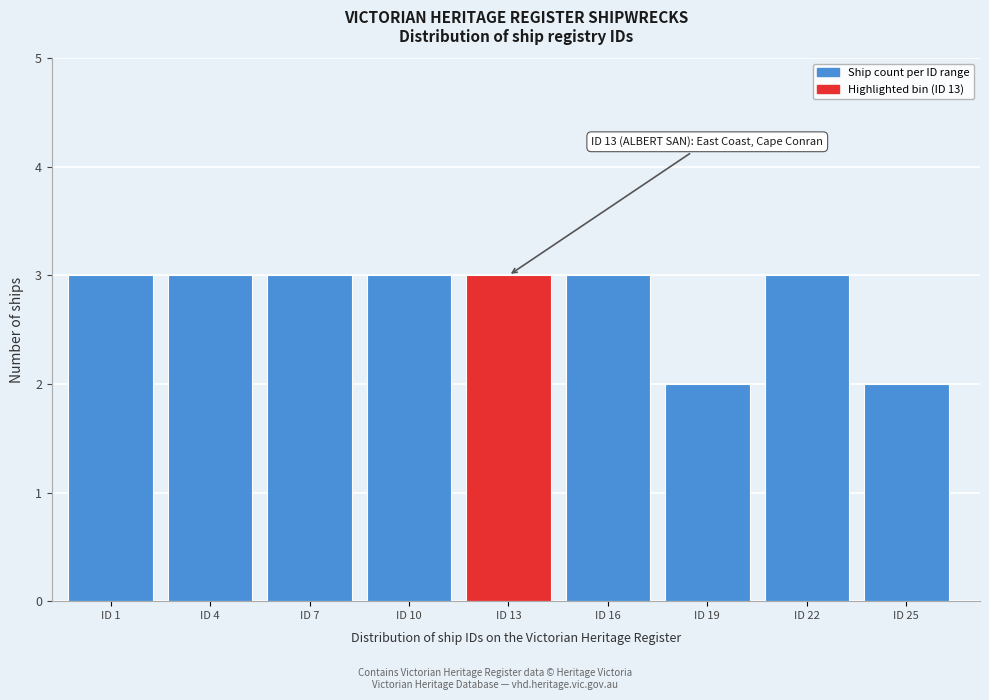

Reading right to left, list all the values displayed in this chart.

ID 25=2	ID 22=3	ID 19=2	ID 16=3	ID 13=3	ID 10=3	ID 7=3	ID 4=3	ID 1=3